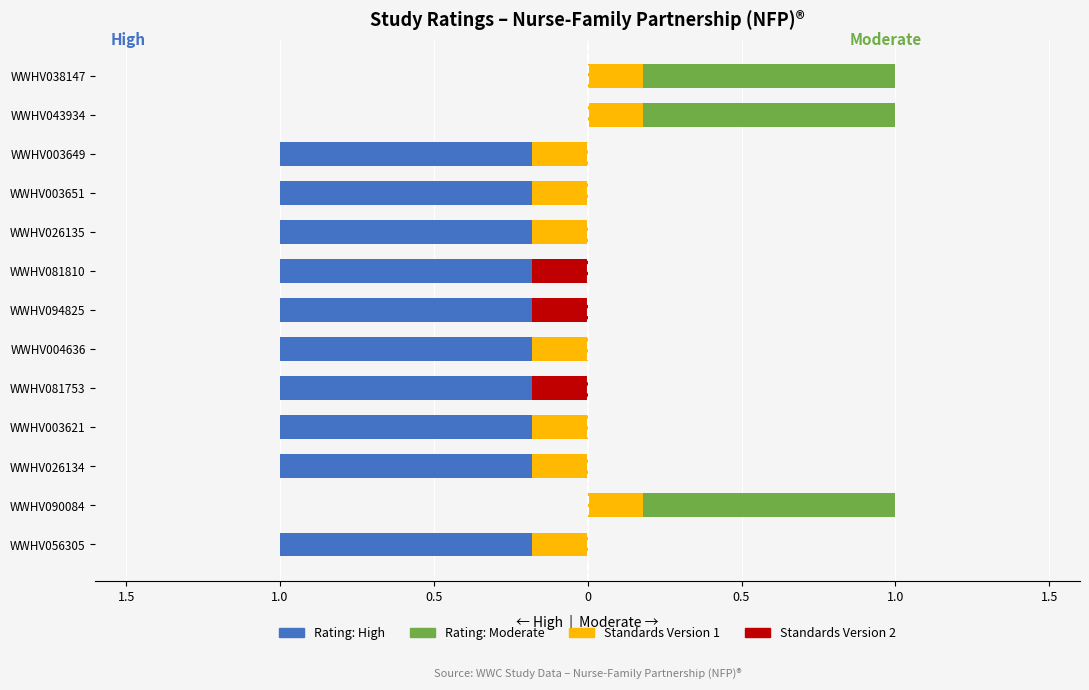

Does the chart contain any negative values?

No